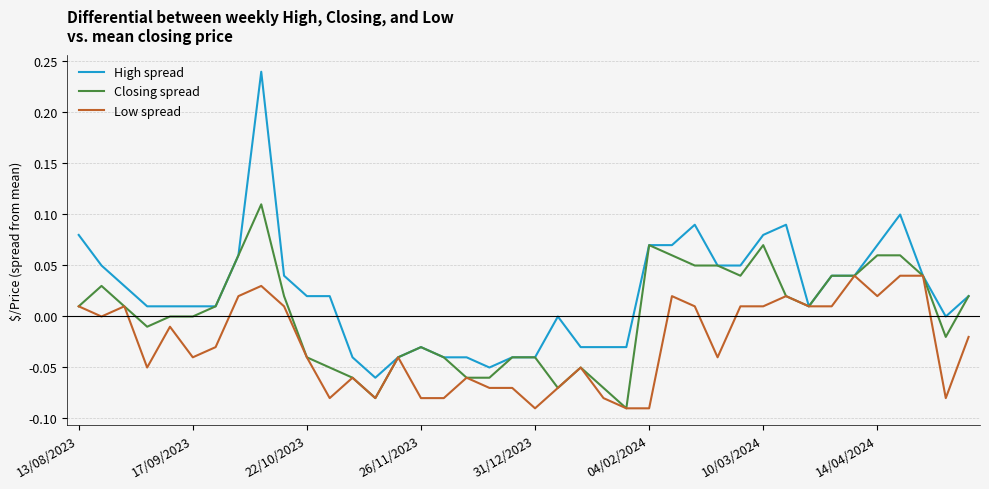

Which series has the largest range (max minus min)?

High spread